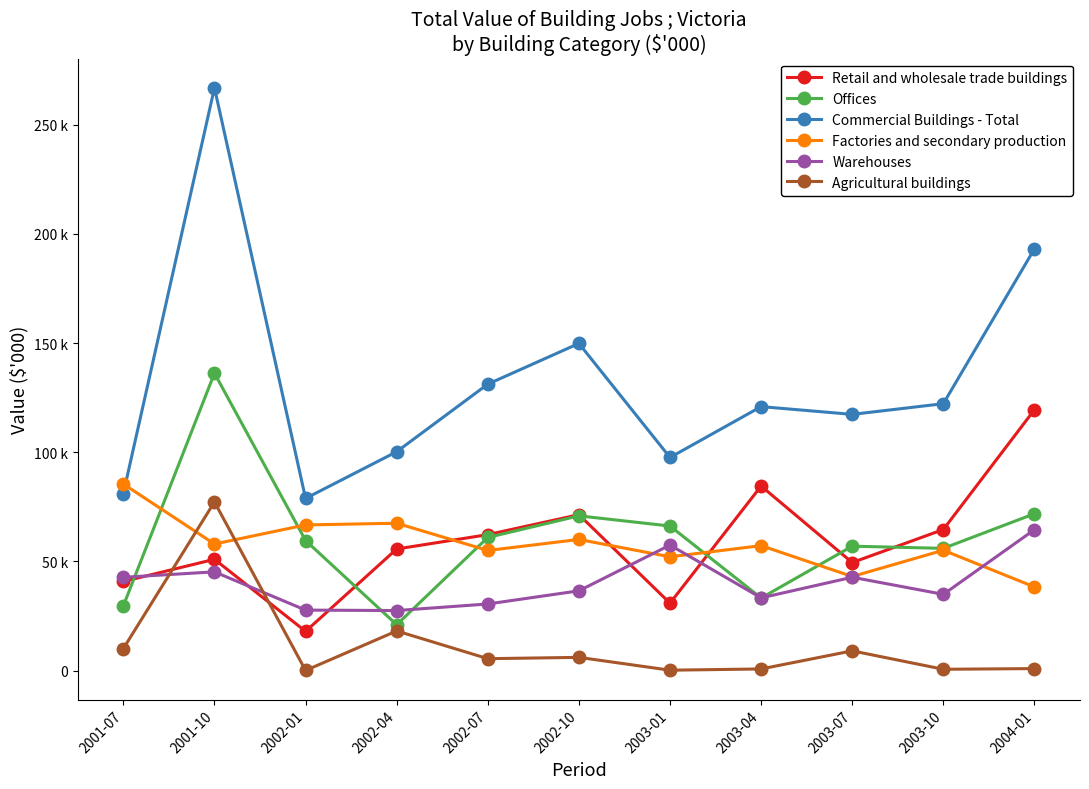

Where is the first local minimum for Agricultural buildings?

2002-01